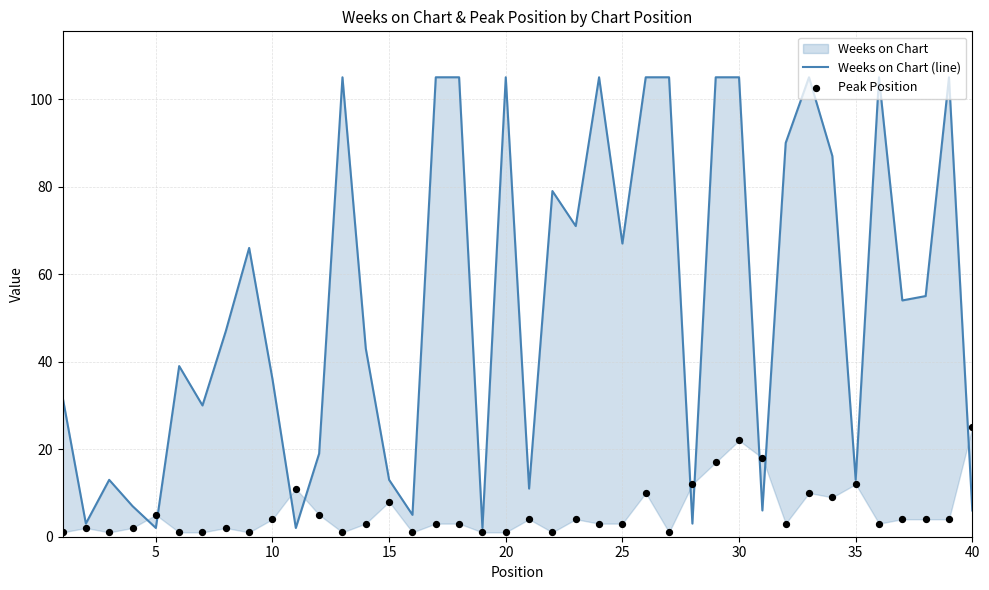

Which series reaches the minimum Y coordinate?

Peak Position